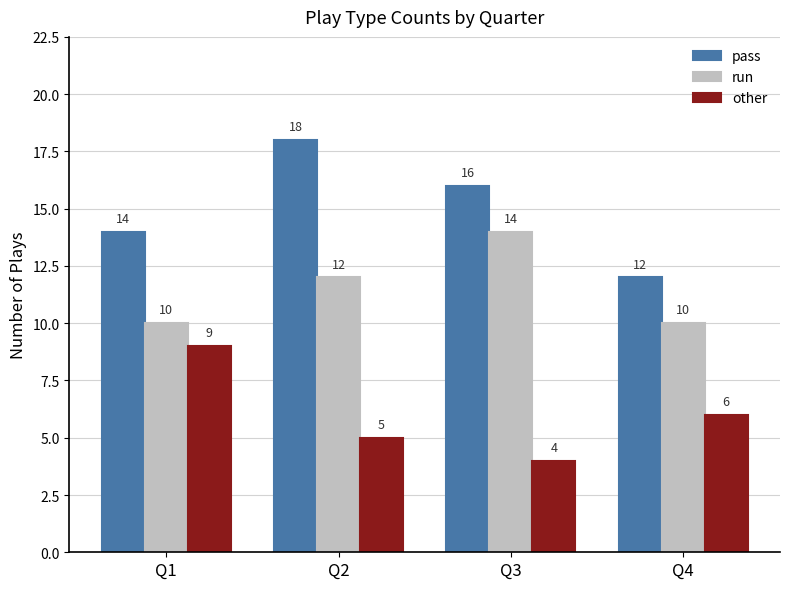

List the labels in order of pass value, smallest first.

Q4, Q1, Q3, Q2